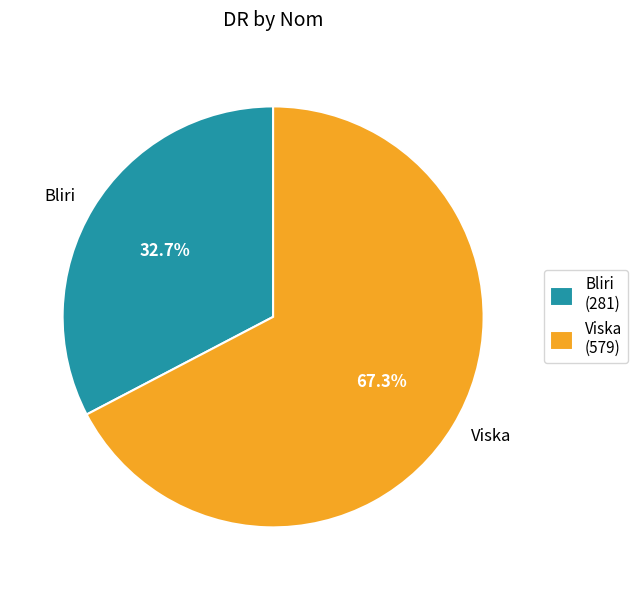

Do Bliri and Viska together represent more than half of the pie?

Yes